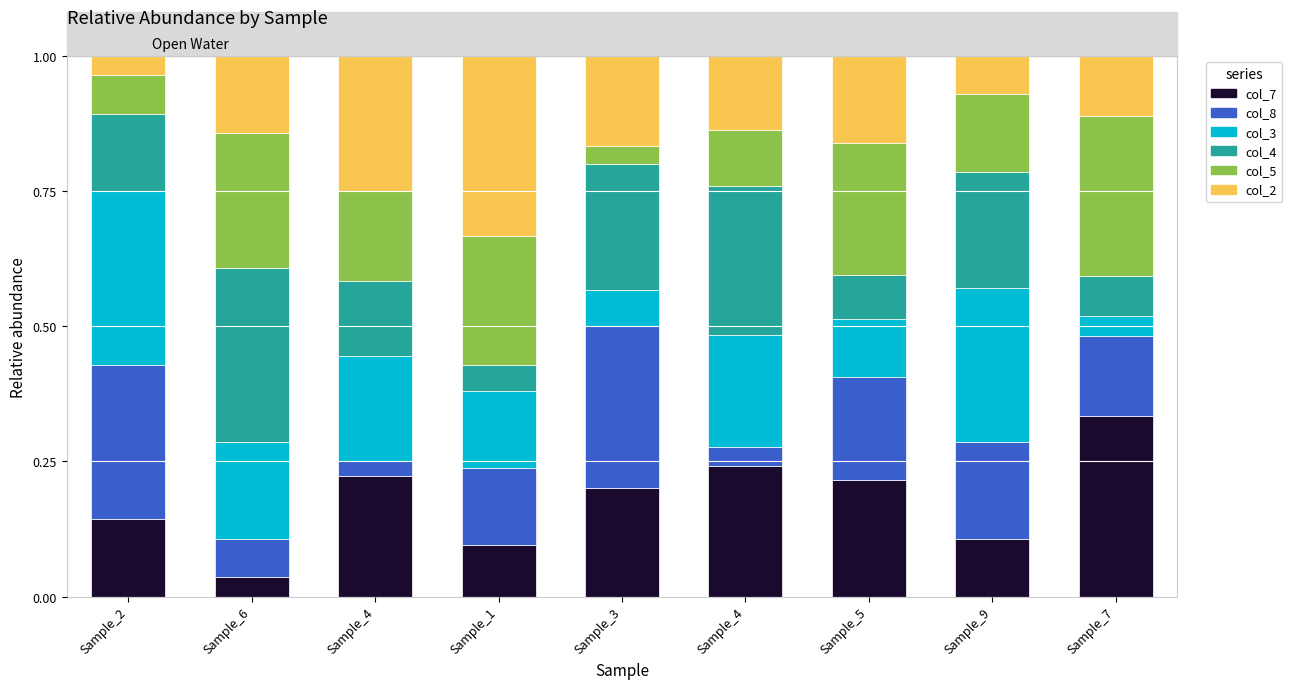

Which series changed the most between Sample_4 and Sample_3?

col_8